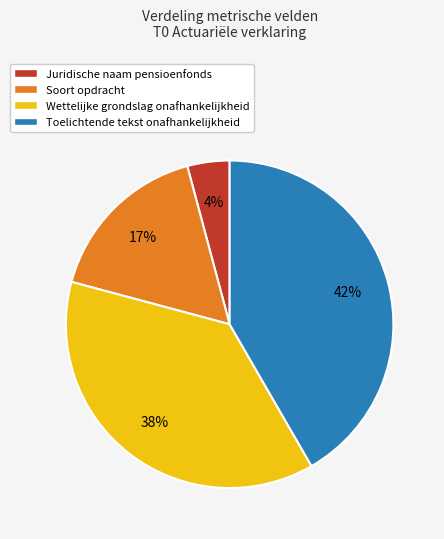

Which has a higher value, Wettelijke grondslag onafhankelijkheid or Soort opdracht?

Wettelijke grondslag onafhankelijkheid